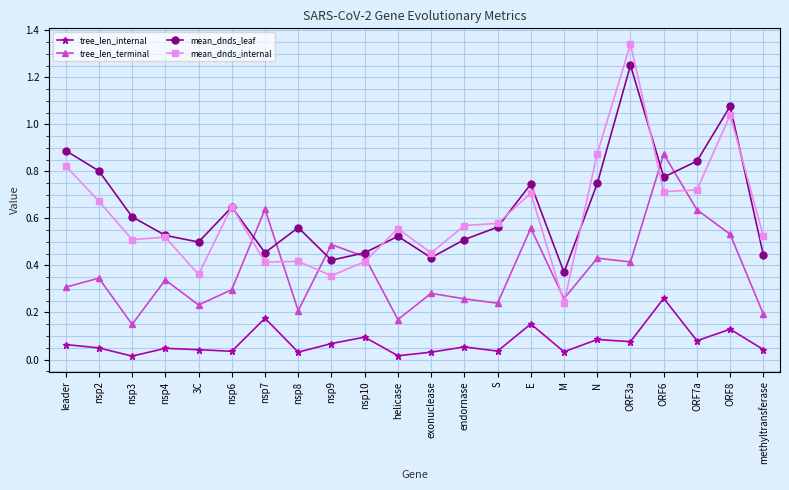

Rank the series by their maximum value, from lowest to highest.

tree_len_internal, tree_len_terminal, mean_dnds_leaf, mean_dnds_internal